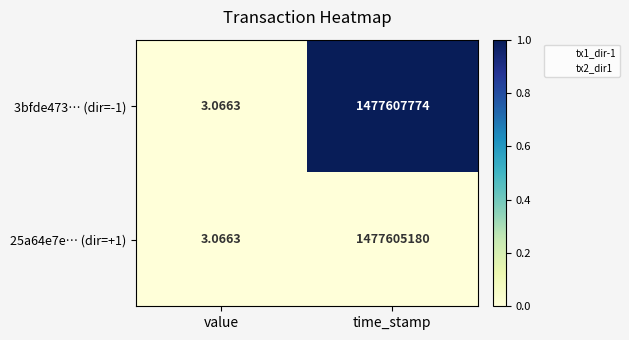

Which series has the largest range (max minus min)?

3bfde473… (dir=-1)